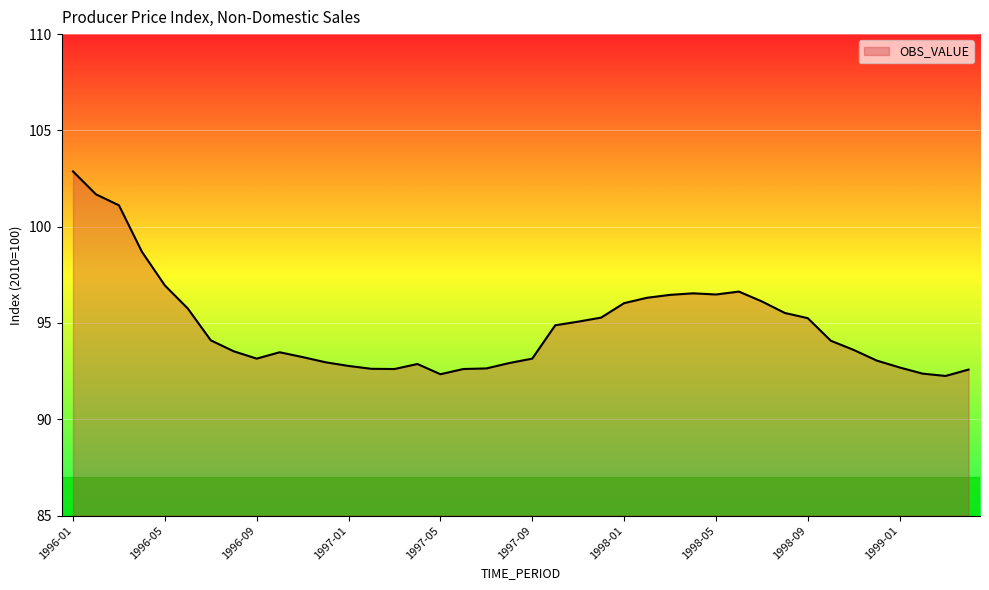

What is the greatest value displayed?

102.9